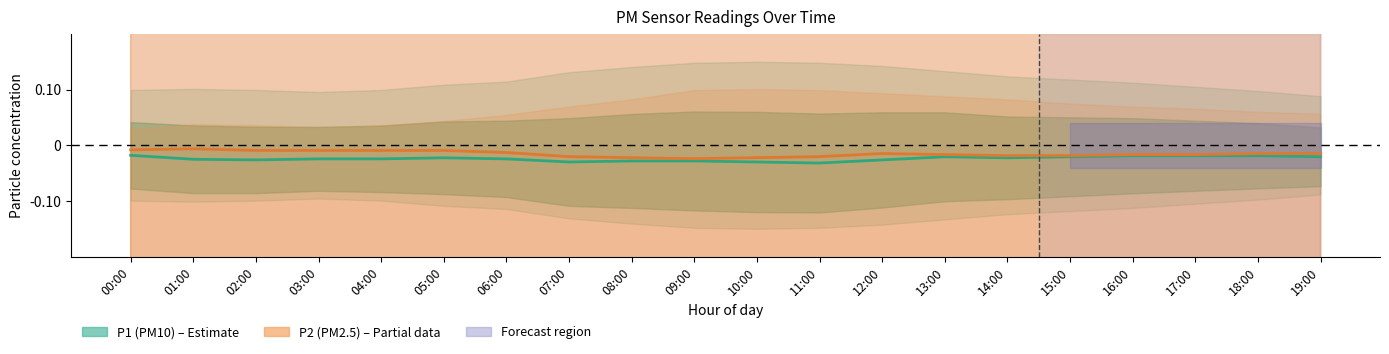

The P1 (PM10) series shows -0.0 at 12:00. True or false?

True